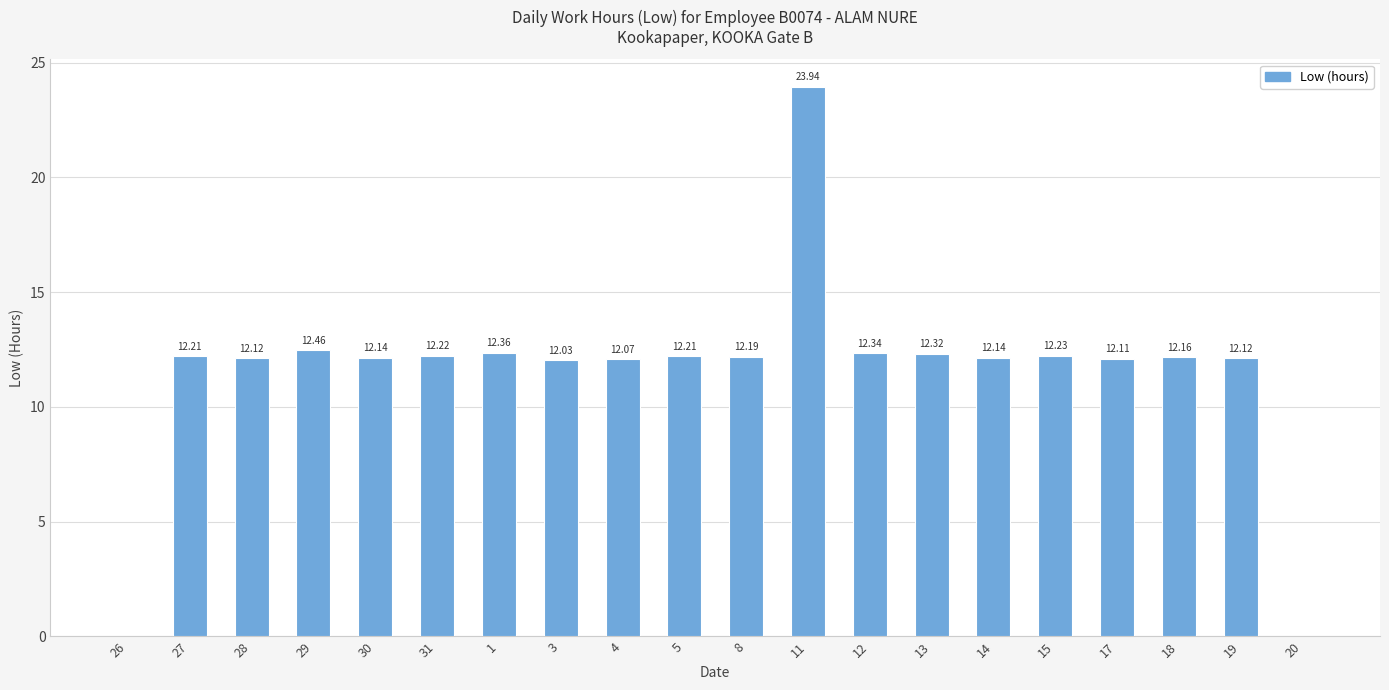

What is the difference between the values at 12 and 4?

0.3